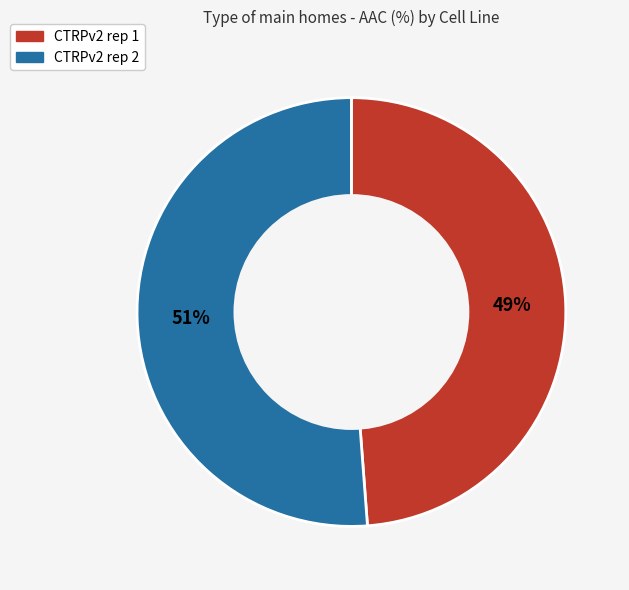

Combined, do CTRPv2 rep 2 and CTRPv2 rep 1 account for over 50%?

Yes